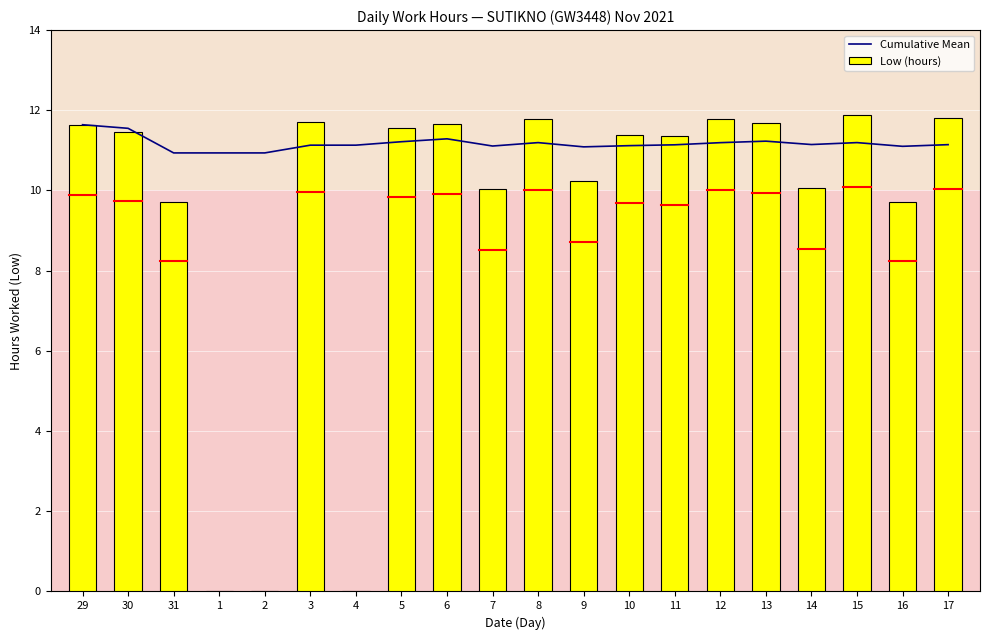

Reading left to right, what are all the values shown in this chart?

Cumulative Mean: 11.6	11.6	10.9	10.9	10.9	11.1	11.1	11.2	11.3	11.1	11.2	11.1	11.1	11.1	11.2	11.2	11.1	11.2	11.1	11.1
Low (hours): 11.6	11.5	9.7	0.0	0.0	11.7	0.0	11.6	11.7	10.0	11.8	10.2	11.4	11.3	11.8	11.7	10.1	11.9	9.7	11.8